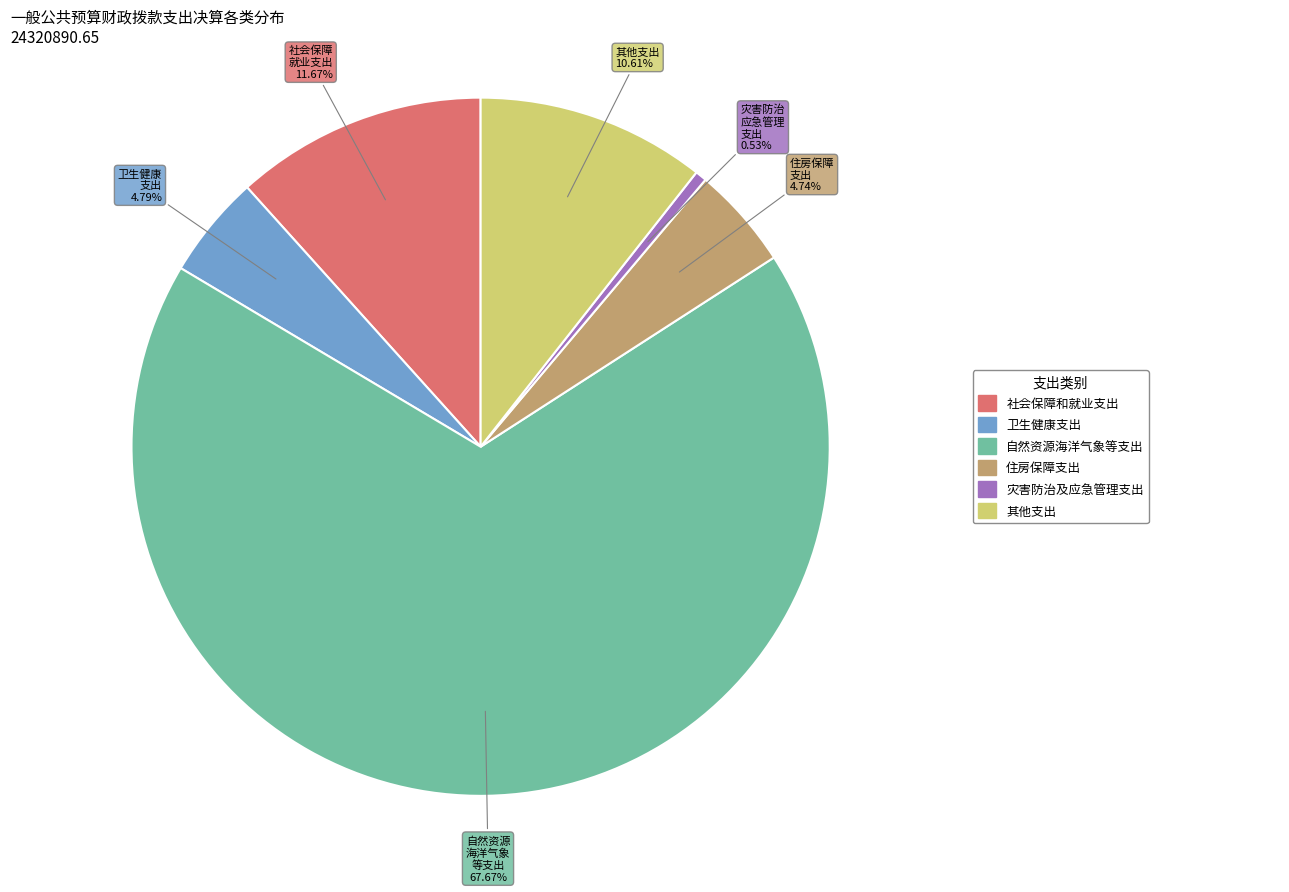

Does any single category account for the majority?

Yes